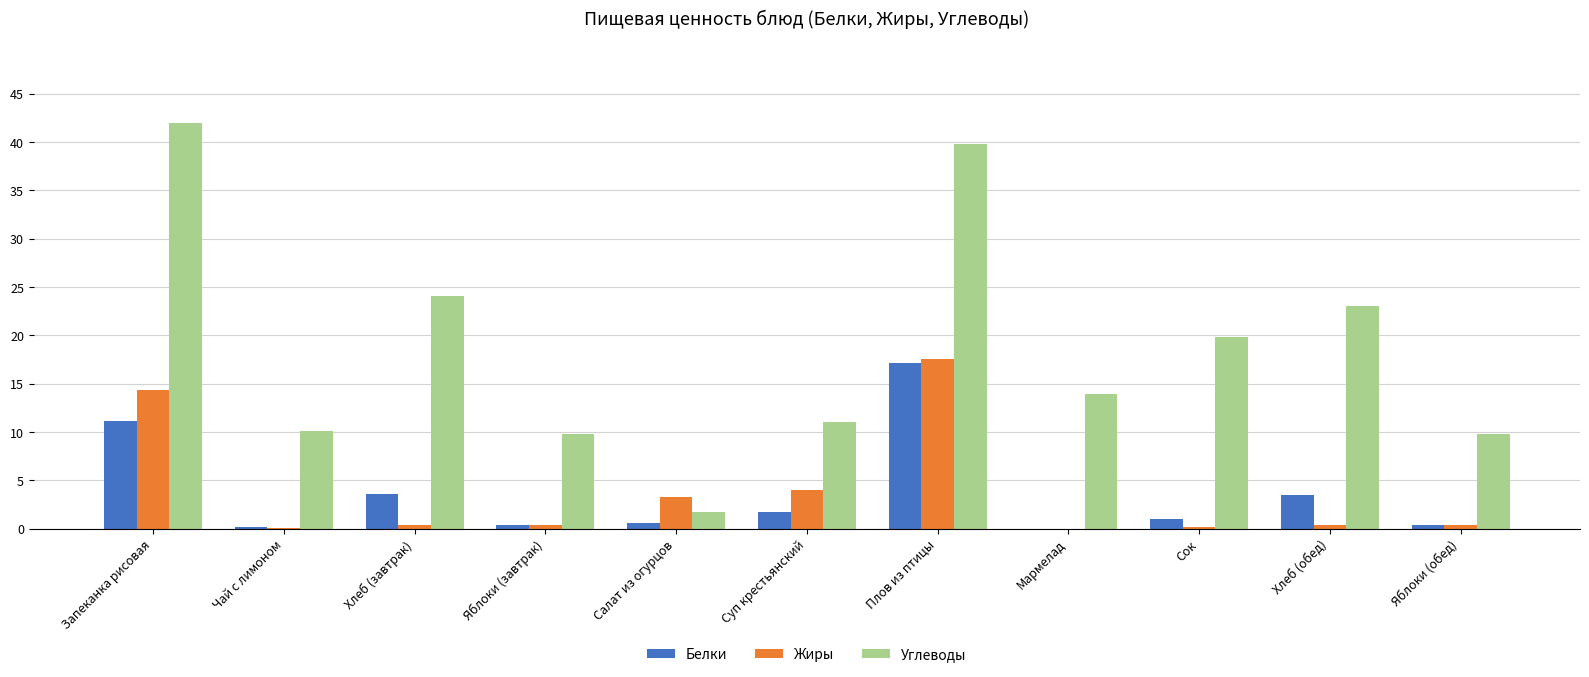

What is the average value of the Углеводы series?

18.6